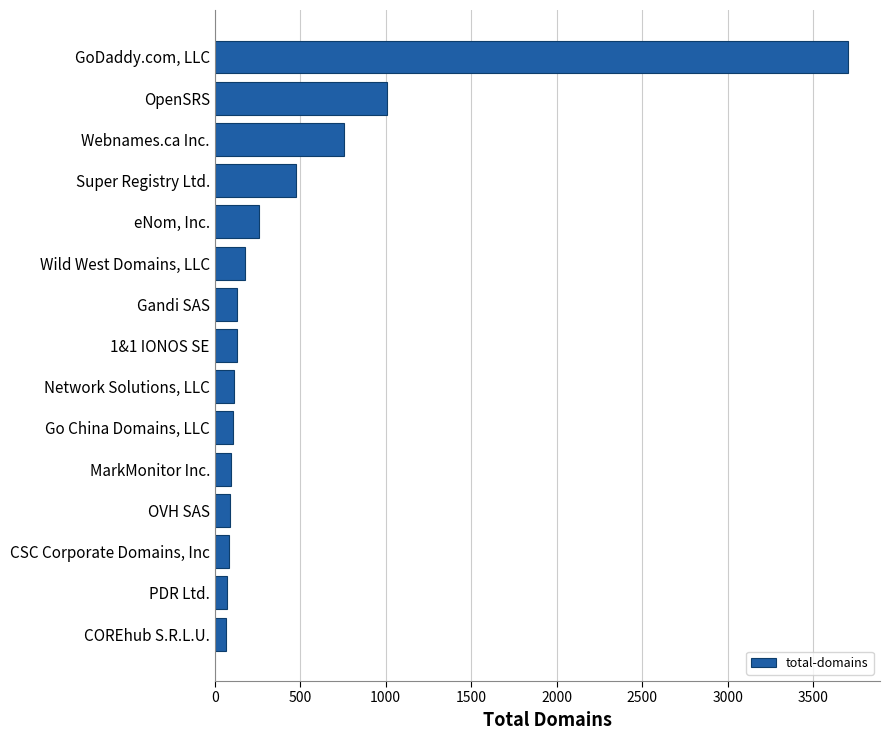

How many values are below 128?

7